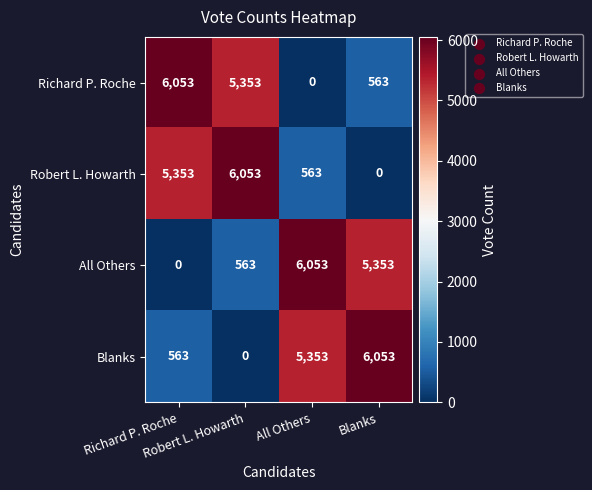

At how many categories does at least one series exceed 4229?

4